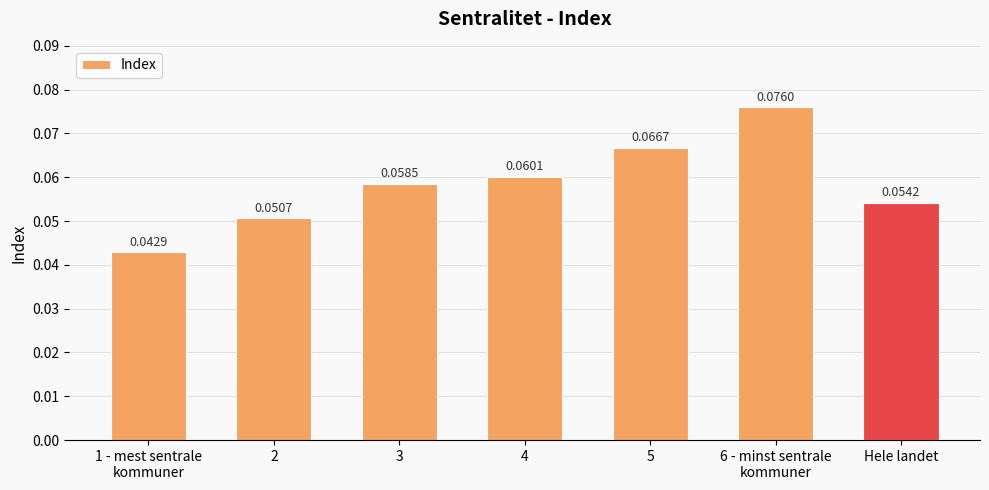

What is the label of the 1st bar from the right?

Hele landet